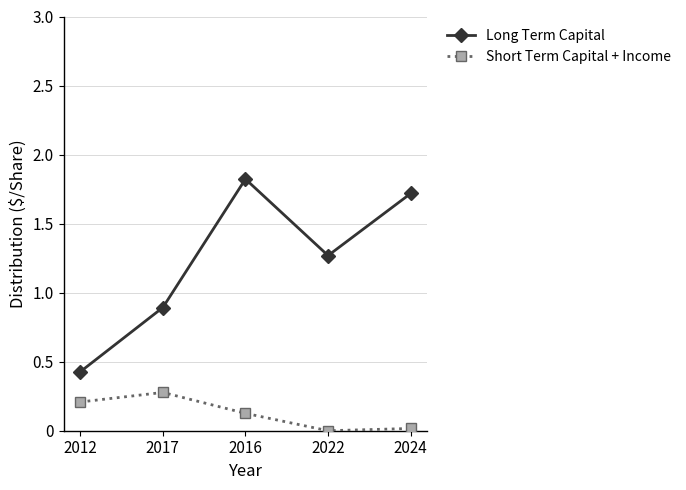

List the series in order of their peak value, highest first.

Long Term Capital, Short Term Capital + Income